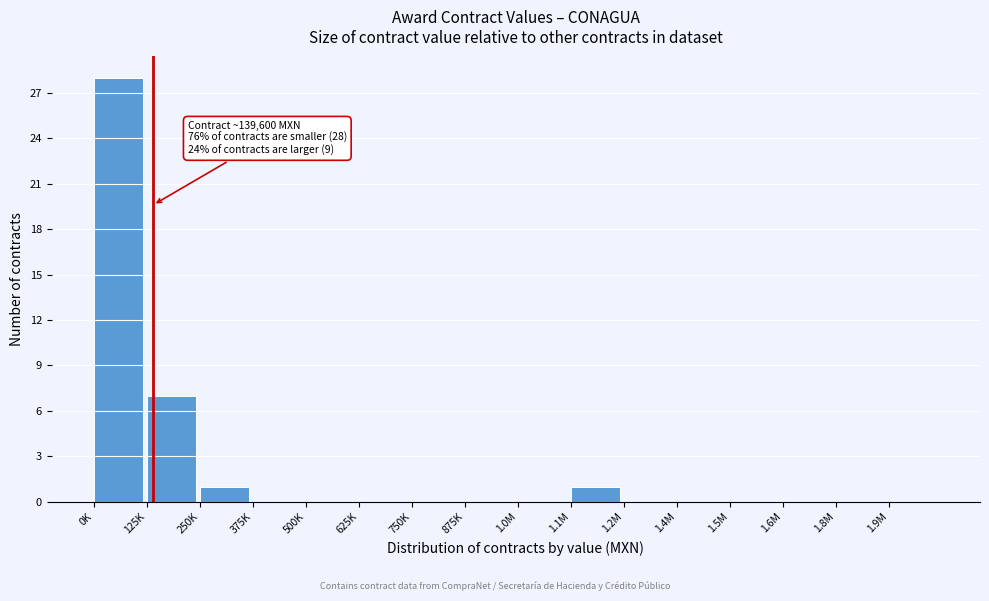

Reading left to right, transcribe all the data shown in this chart.

0K=28	125K=7	250K=1	375K=0	500K=0	625K=0	750K=0	875K=0	1.0M=0	1.1M=1	1.2M=0	1.4M=0	1.5M=0	1.6M=0	1.8M=0	1.9M=0